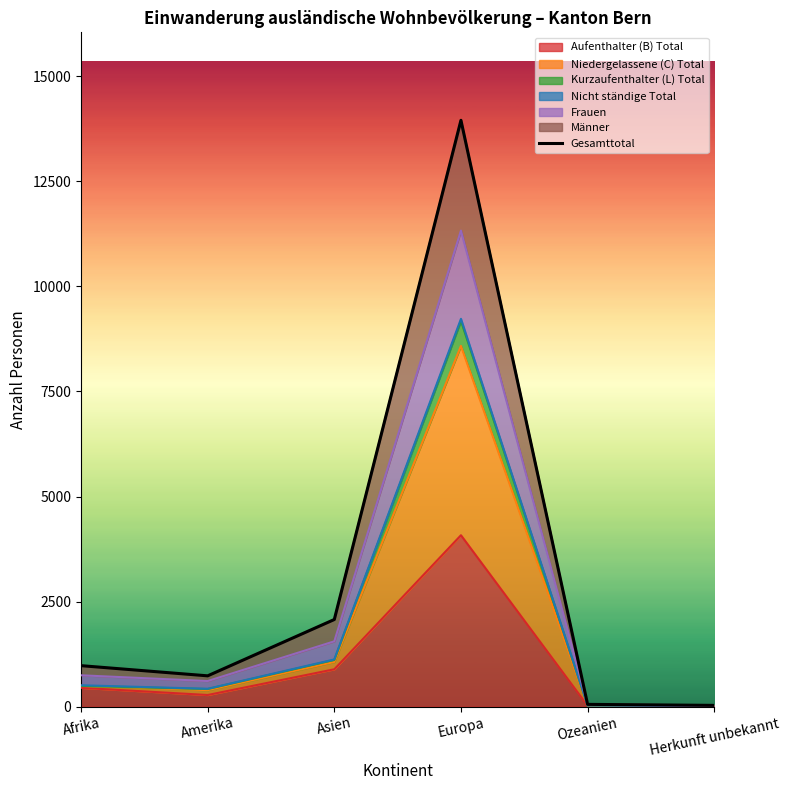

At which category does the data reach its first local peak?

Europa